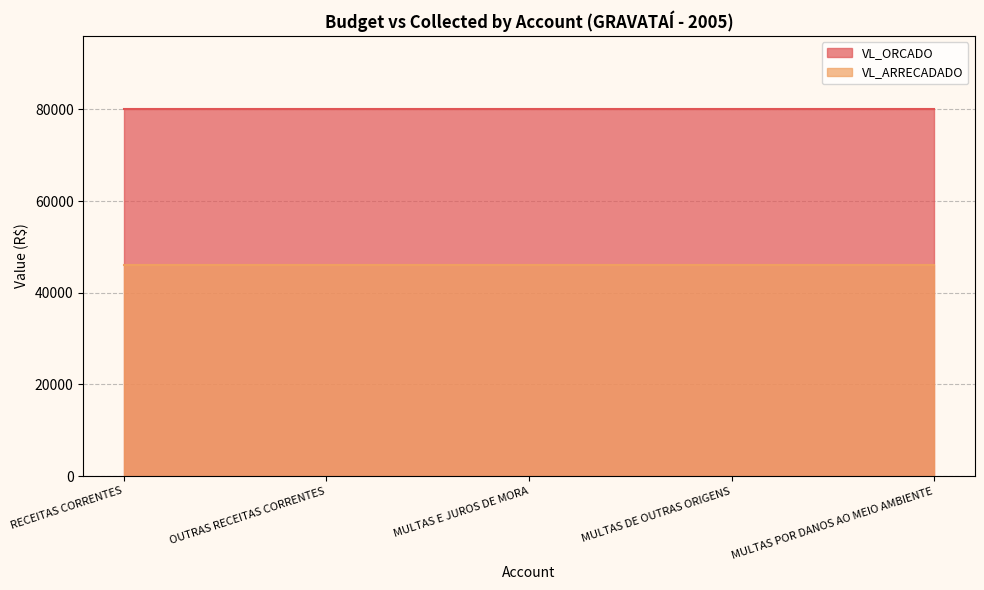

List the series in order of their peak value, highest first.

VL_ORCADO, VL_ARRECADADO